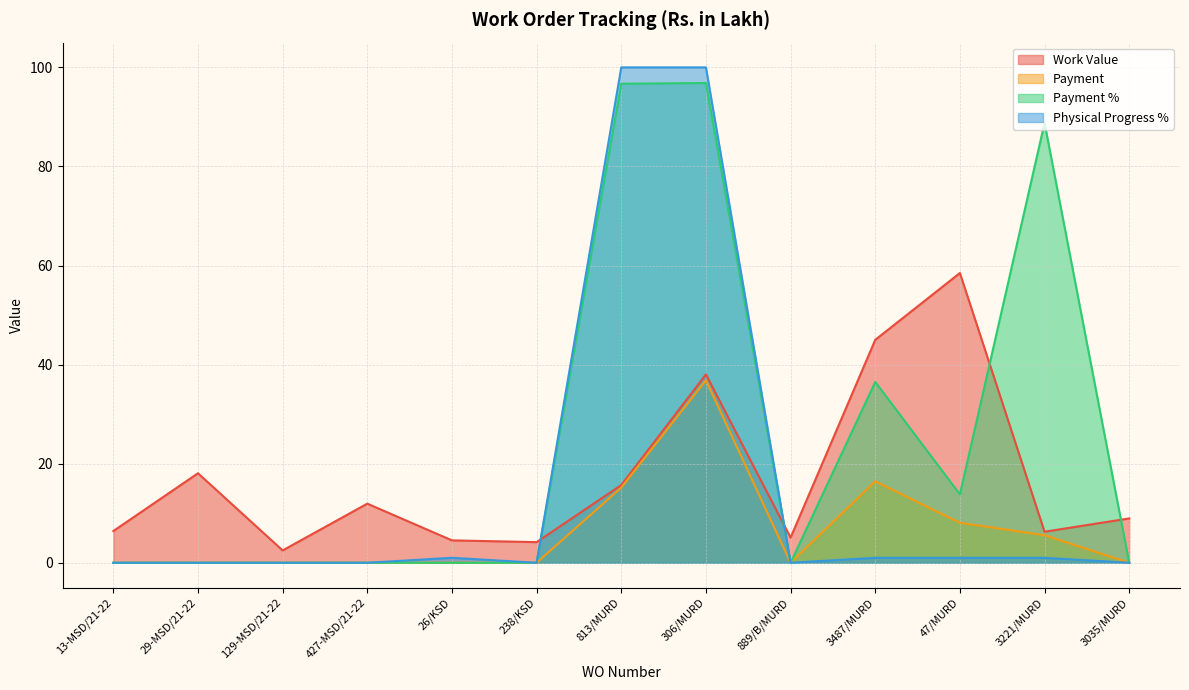

Reading right to left, list all the values displayed in this chart.

Work Value: 3035/MURD=8.9	3221/MURD=6.3	47/MURD=58.5	3487/MURD=45.0	889/B/MURD=5.1	306/MURD=38.0	813/MURD=15.7	238/KSD=4.2	26/KSD=4.5	427-MSD/21-22=11.9	129-MSD/21-22=2.5	29-MSD/21-22=18.1	13-MSD/21-22=6.4
Payment: 3035/MURD=0.0	3221/MURD=5.6	47/MURD=8.1	3487/MURD=16.4	889/B/MURD=0.0	306/MURD=36.8	813/MURD=15.2	238/KSD=0.0	26/KSD=0.0	427-MSD/21-22=0.0	129-MSD/21-22=0.0	29-MSD/21-22=0.0	13-MSD/21-22=0.0
Payment %: 3035/MURD=0.0	3221/MURD=88.8	47/MURD=13.8	3487/MURD=36.5	889/B/MURD=0.0	306/MURD=96.8	813/MURD=96.7	238/KSD=0.0	26/KSD=0.0	427-MSD/21-22=0.0	129-MSD/21-22=0.0	29-MSD/21-22=0.0	13-MSD/21-22=0.0
Physical Progress %: 3035/MURD=0.0	3221/MURD=1.0	47/MURD=1.0	3487/MURD=1.0	889/B/MURD=0.0	306/MURD=100.0	813/MURD=100.0	238/KSD=0.0	26/KSD=1.0	427-MSD/21-22=0.0	129-MSD/21-22=0.0	29-MSD/21-22=0.0	13-MSD/21-22=0.0